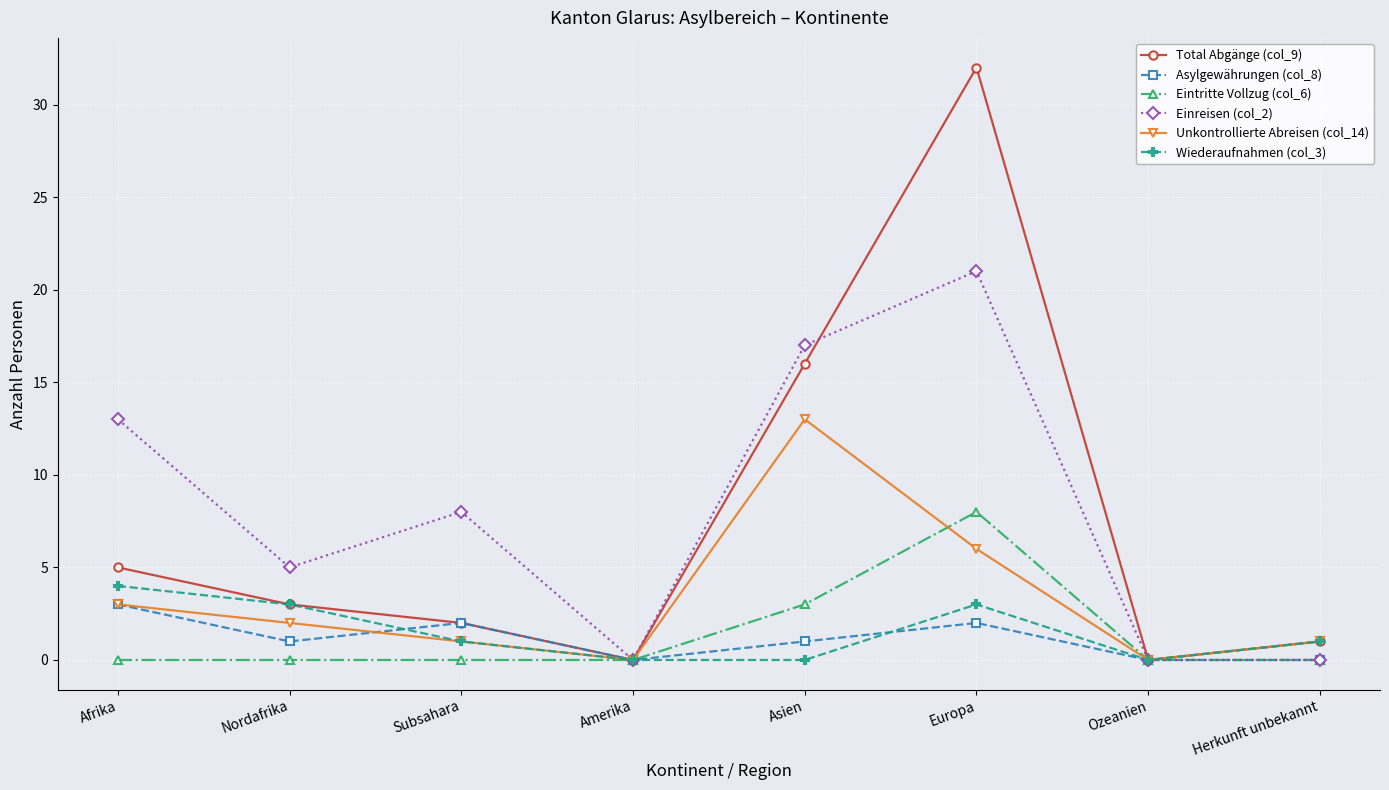

What position from the right is Herkunft unbekannt?

1